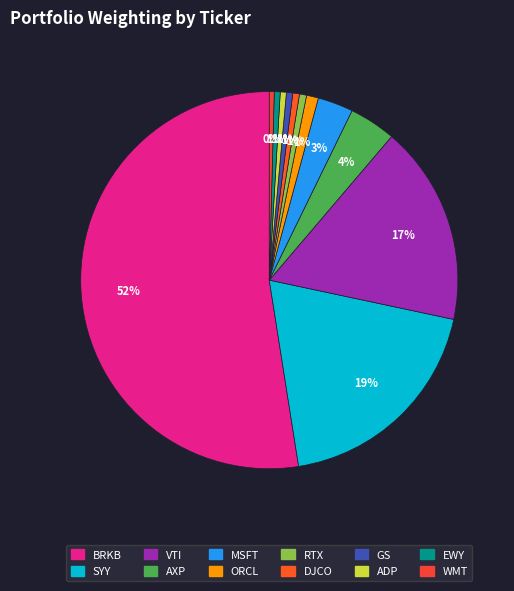

Is there a majority slice in this chart?

Yes